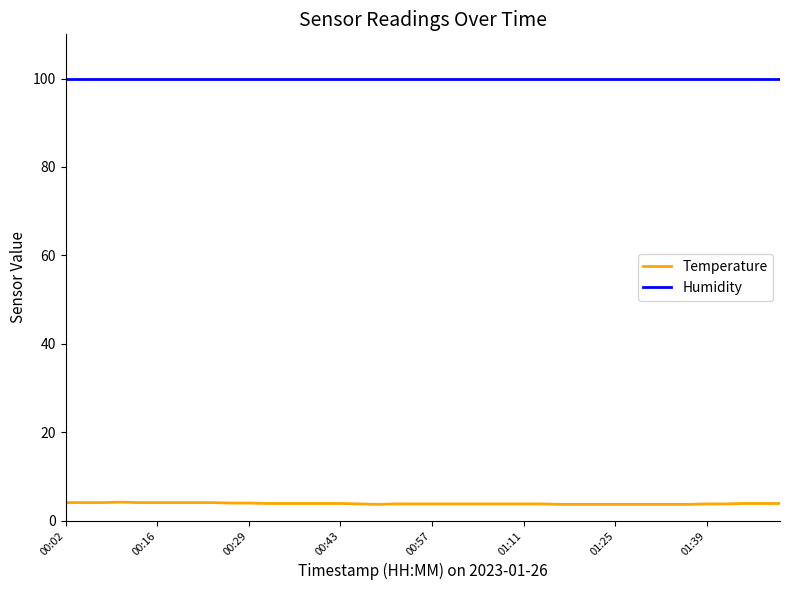

True or false: Humidity and Temperature intersect in this chart.

False